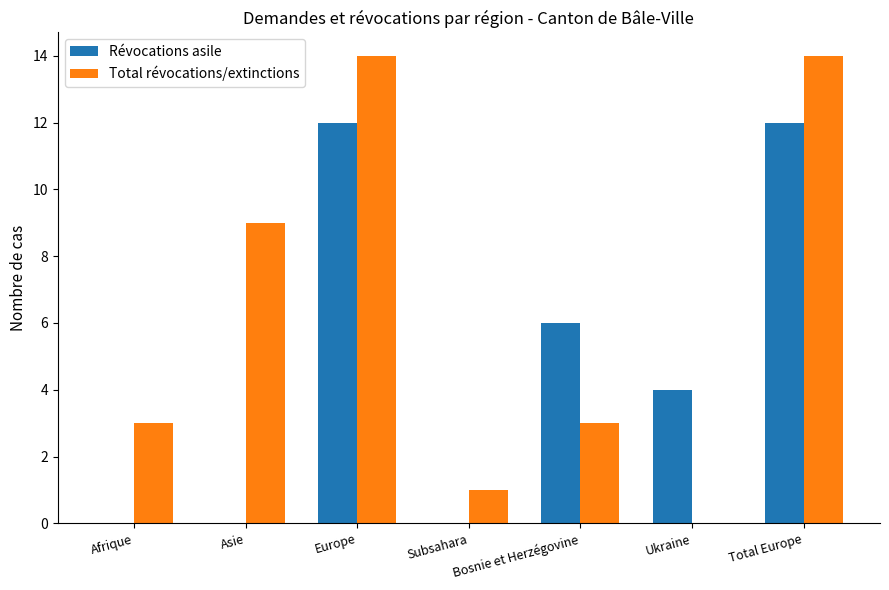

What is the sum of the Révocations asile values at Bosnie et Herzégovine and Asie?

6